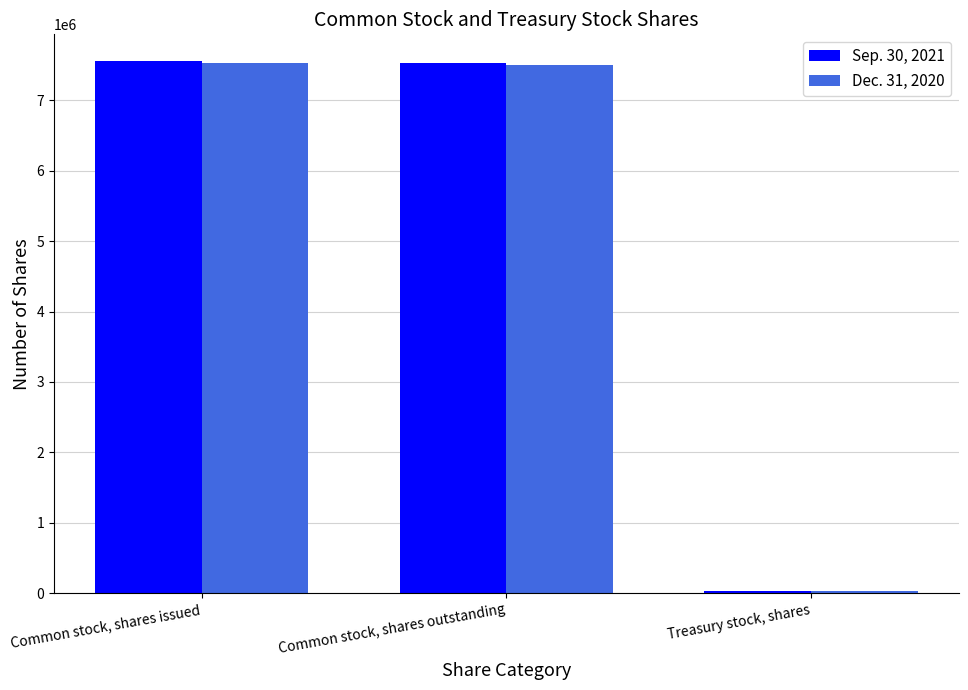

What are all the series names shown in the legend?

Sep. 30, 2021, Dec. 31, 2020